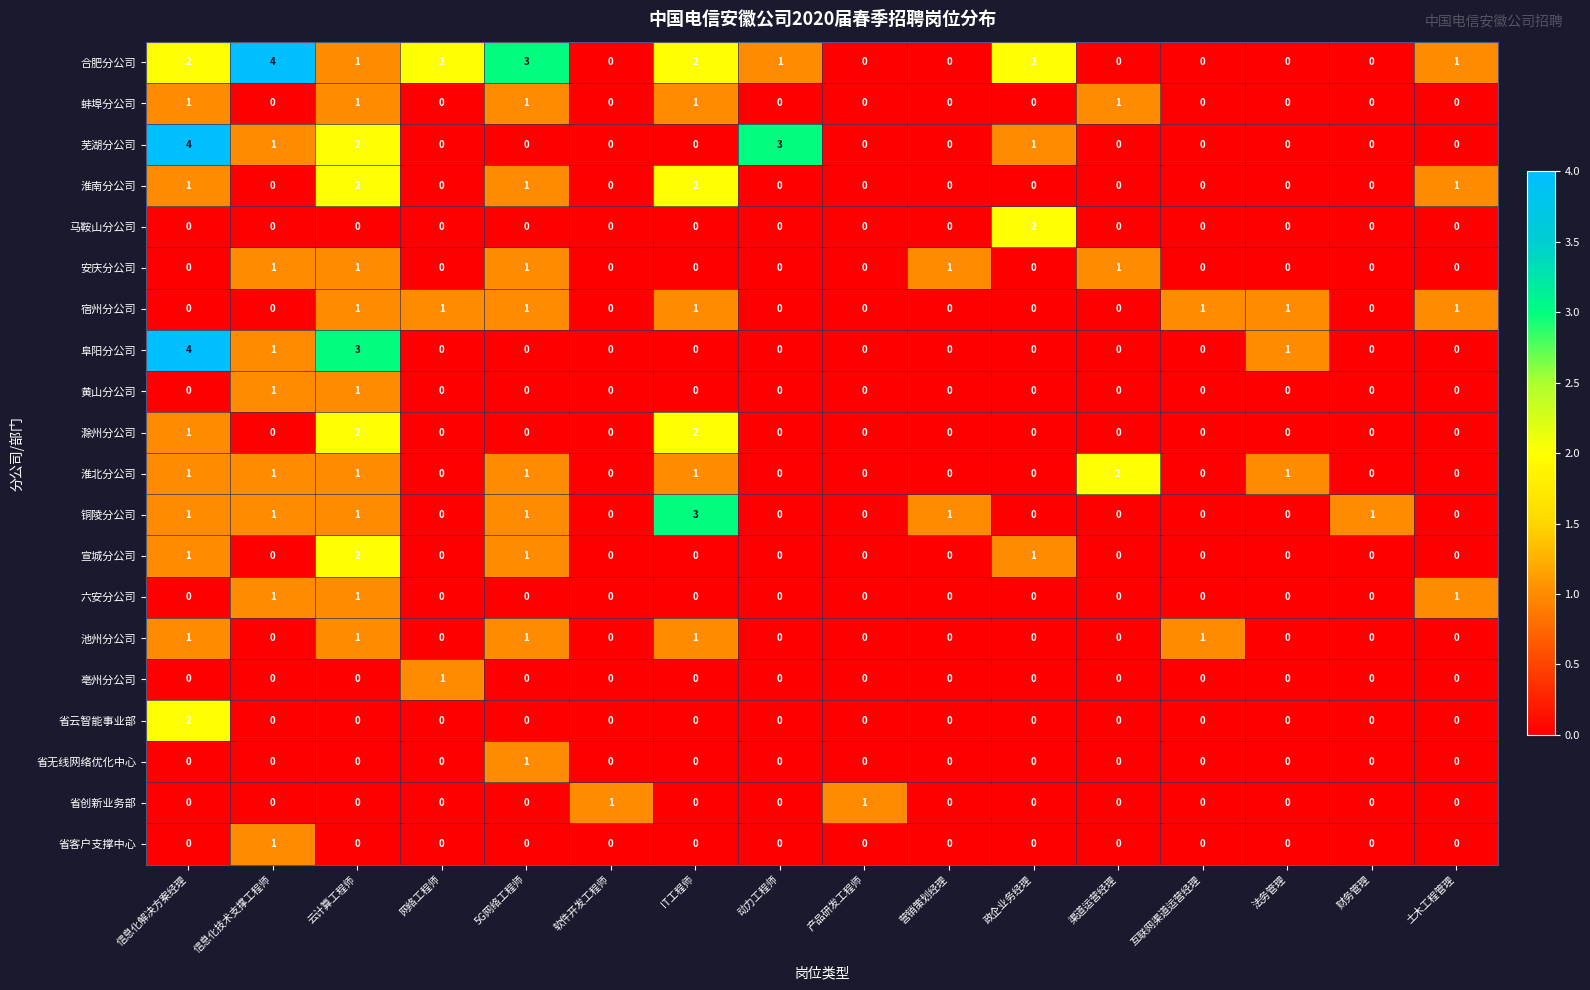

How many distinct data groups are displayed?

20